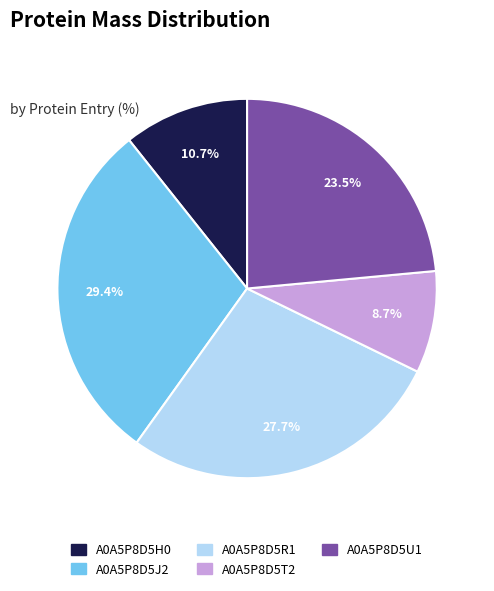

Is A0A5P8D5J2 the majority of the pie?

No